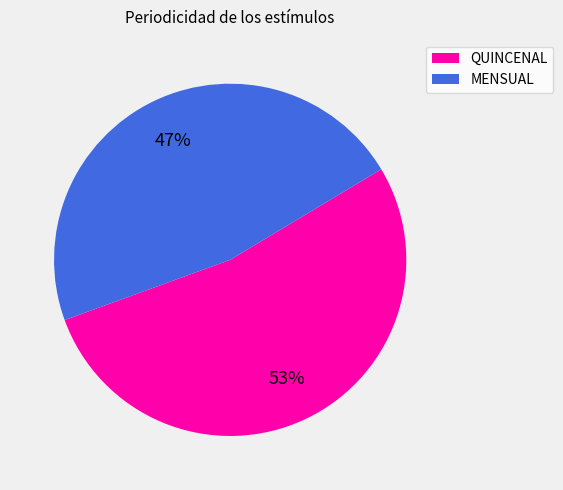

Approximately how many times larger is the value at QUINCENAL compared to MENSUAL?

1.1